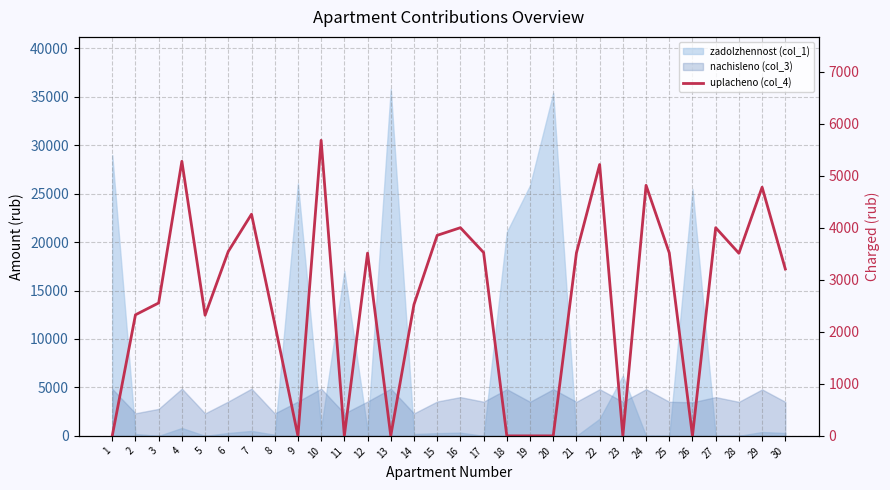

Rank the categories by value from lowest to highest.

1, 9, 11, 13, 18, 19, 20, 23, 26, 8, 5, 2, 14, 3, 30, 28, 12, 21, 25, 17, 6, 15, 16, 27, 7, 29, 24, 22, 4, 10